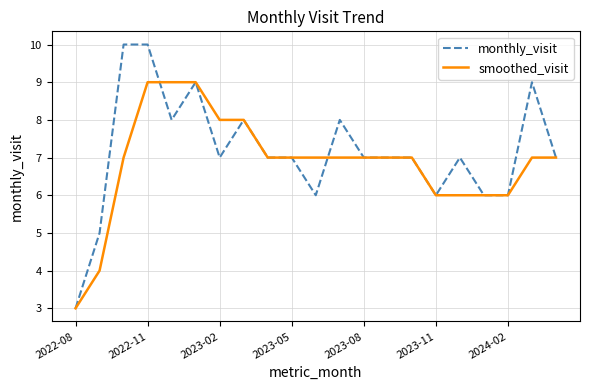

List the series in order of their peak value, highest first.

monthly_visit, smoothed_visit